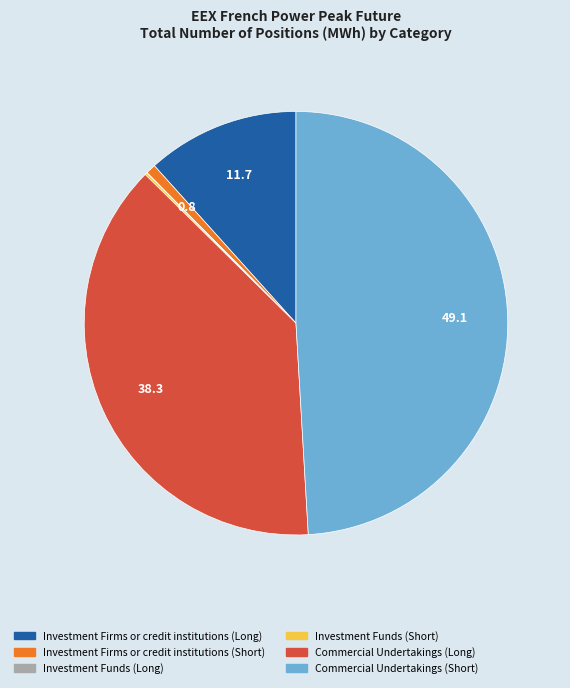

Which slice is the largest?

Commercial Undertakings (Short)